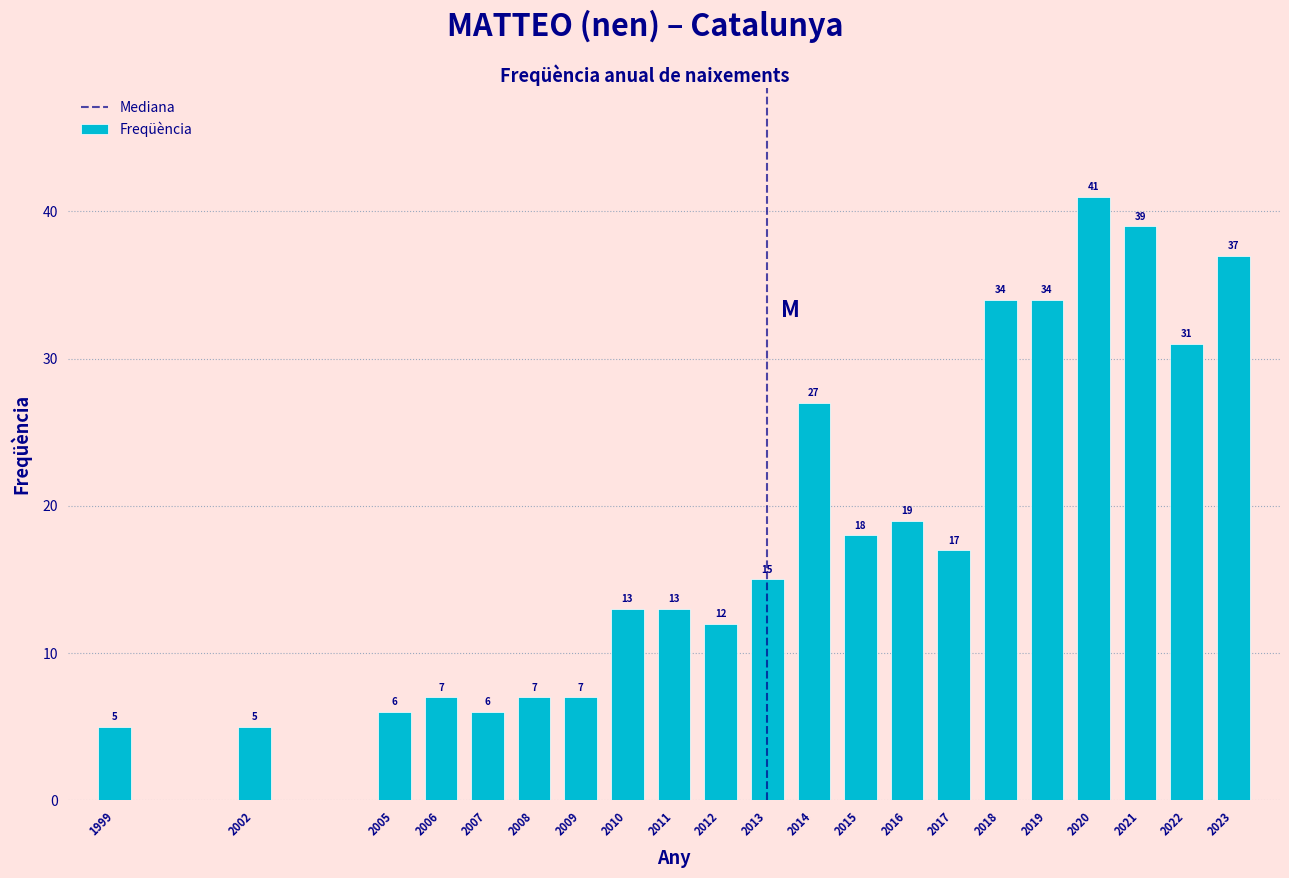

Reading left to right, what are all the values shown in this chart?

5	5	6	7	6	7	7	13	13	12	15	27	18	19	17	34	34	41	39	31	37